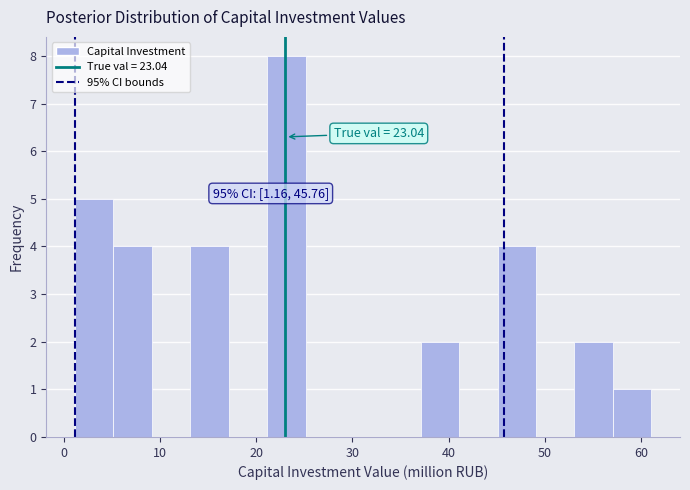

Around what value on the x-axis is the tallest bar? Give the approximate position of its centre, as read against the axis.

23